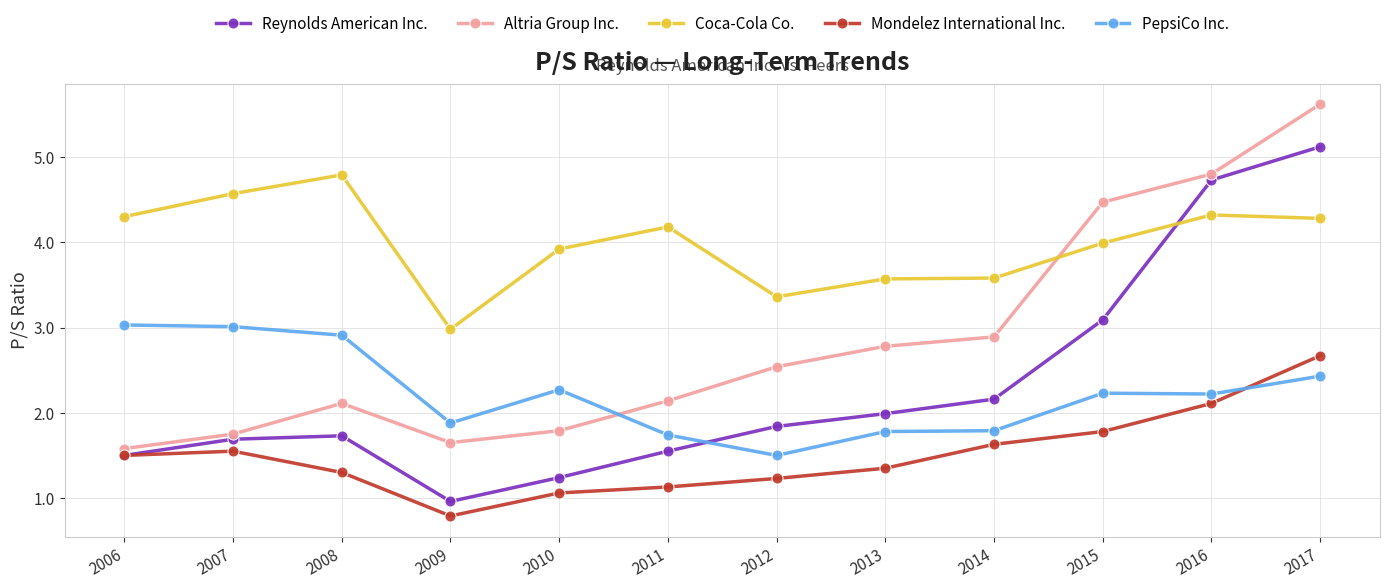

True or false: Altria Group Inc. has more than 1 interior local peaks.

False